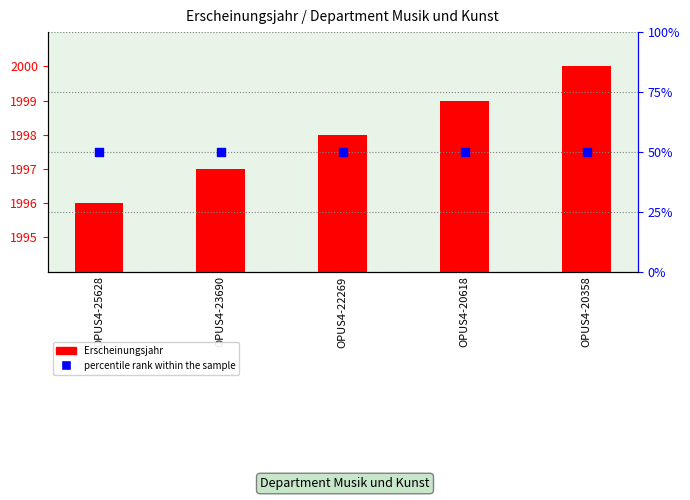

Which series has the widest spread of Y values?

Erscheinungsjahr